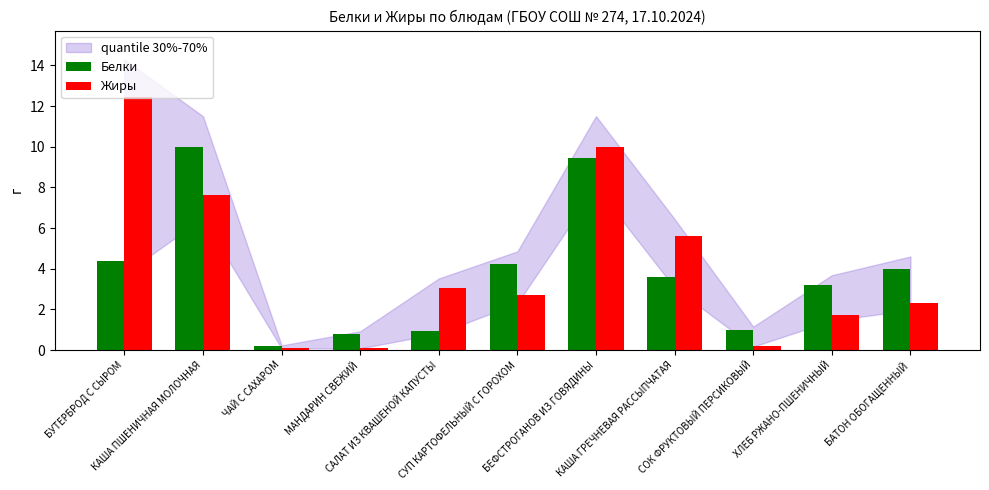

What is the total value across all series at КАША ПШЕНИЧНАЯ МОЛОЧНАЯ?

17.6